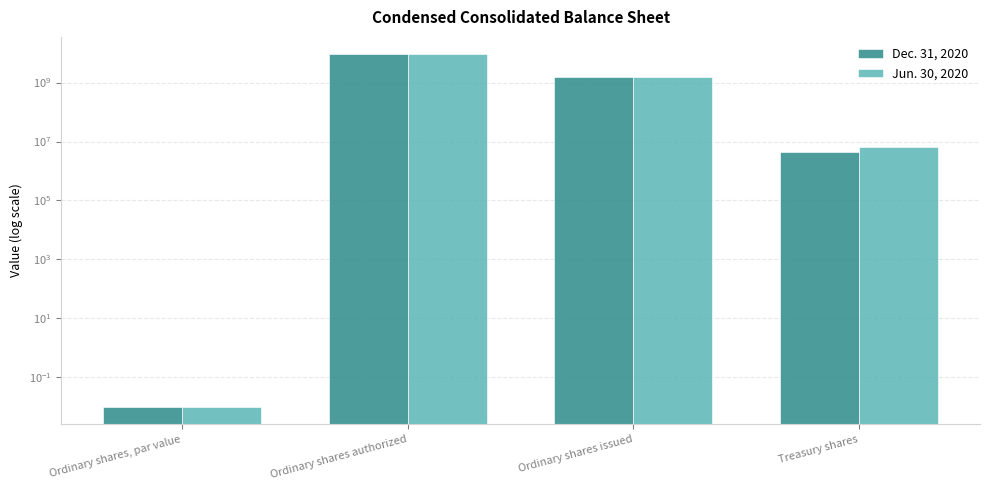

What is the sum of all Dec. 31, 2020 values?

10566500000.0